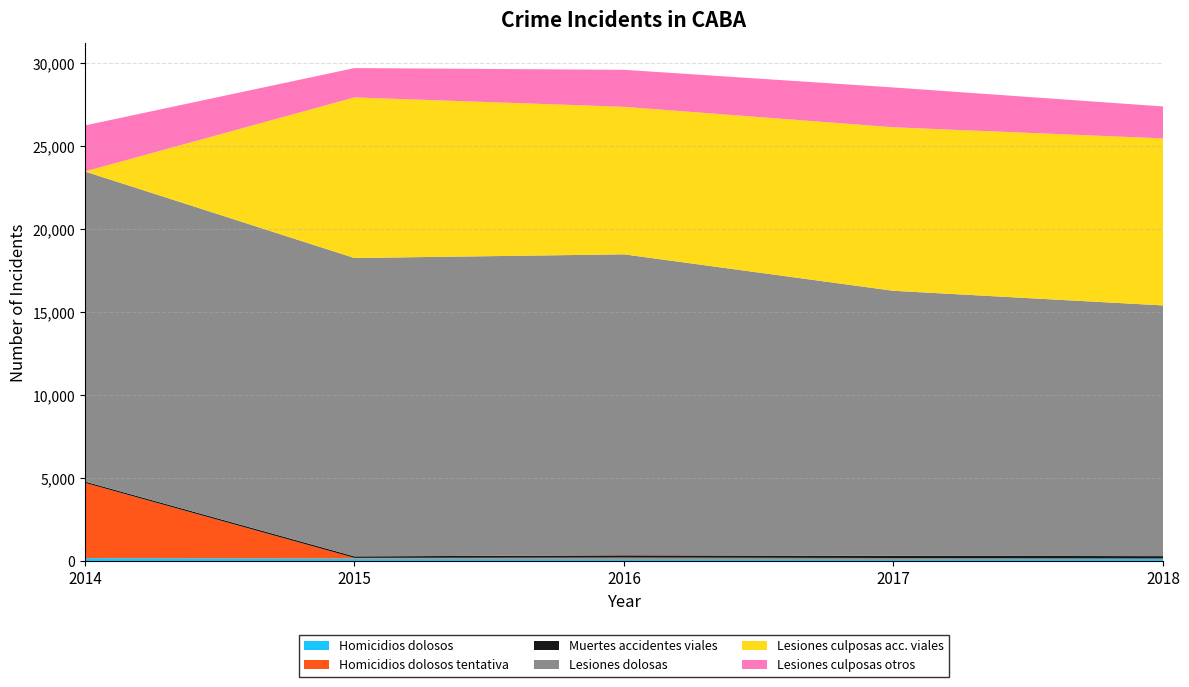

Reading right to left, list all the values displayed in this chart.

homicidios_dolosos_hechos_caba: 2018=133	2017=135	2016=145	2015=155	2014=185
homicidios_dolosos_tentativa_hechos_caba: 2018=30	2017=58	2016=73	2015=43	2014=4532
muertes_accidentes_viales_hechos_caba: 2018=143	2017=131	2016=135	2015=93	2014=82
lesiones_dolosas_hechos_caba: 2018=15103	2017=15966	2016=18134	2015=17974	2014=18679
lesiones_culposas_accidentes_viales_hechos_caba: 2018=10061	2017=9851	2016=8887	2015=9675	2014=0
lesiones_culposas_otros_hechos_caba: 2018=1926	2017=2399	2016=2229	2015=1767	2014=2773